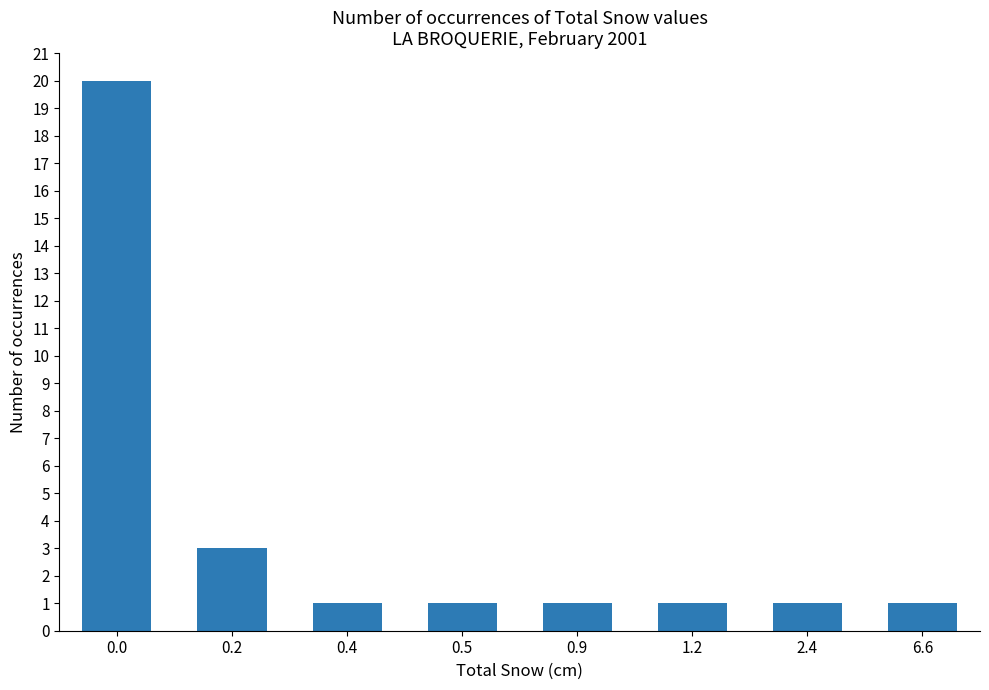

Reading right to left, what are all the values shown in this chart?

6.6=1	2.4=1	1.2=1	0.9=1	0.5=1	0.4=1	0.2=3	0.0=20